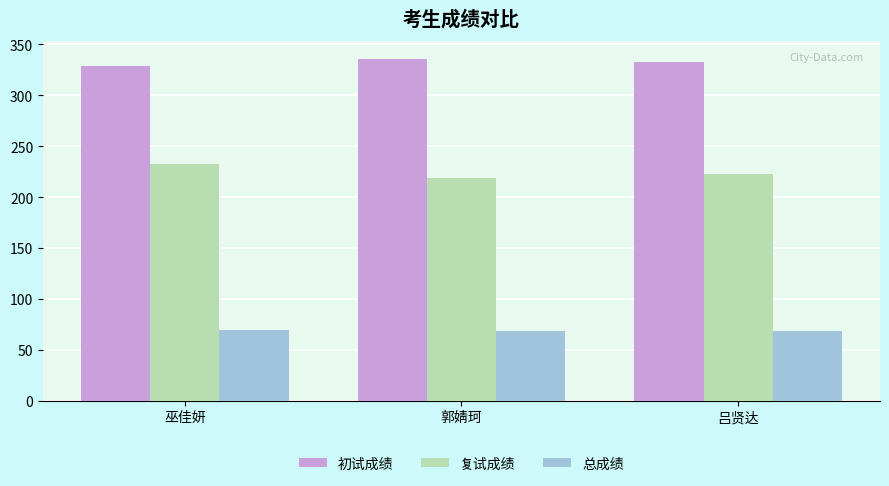

At 巫佳妍, list the series in order from largest to smallest.

初试成绩, 复试成绩, 总成绩